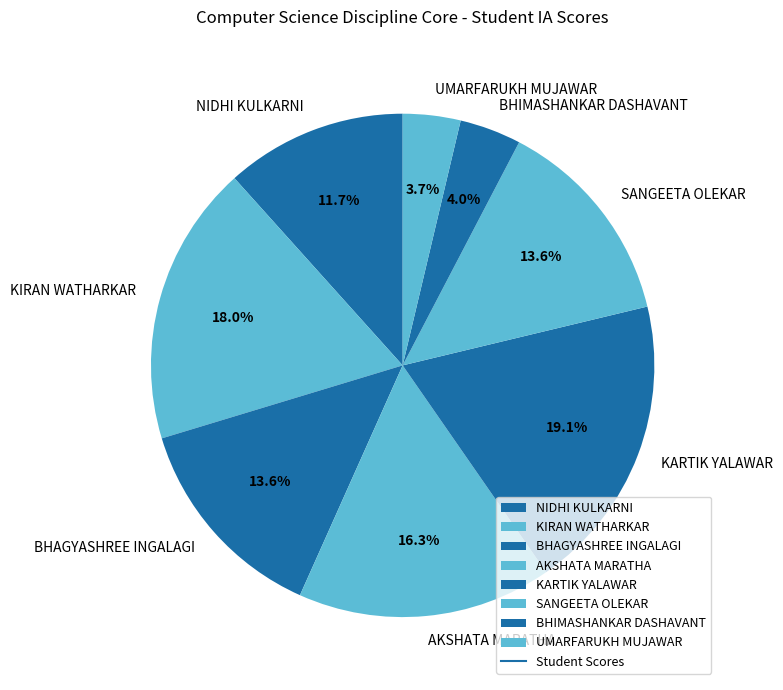

Between SANGEETA OLEKAR and NIDHI KULKARNI, which is larger?

SANGEETA OLEKAR